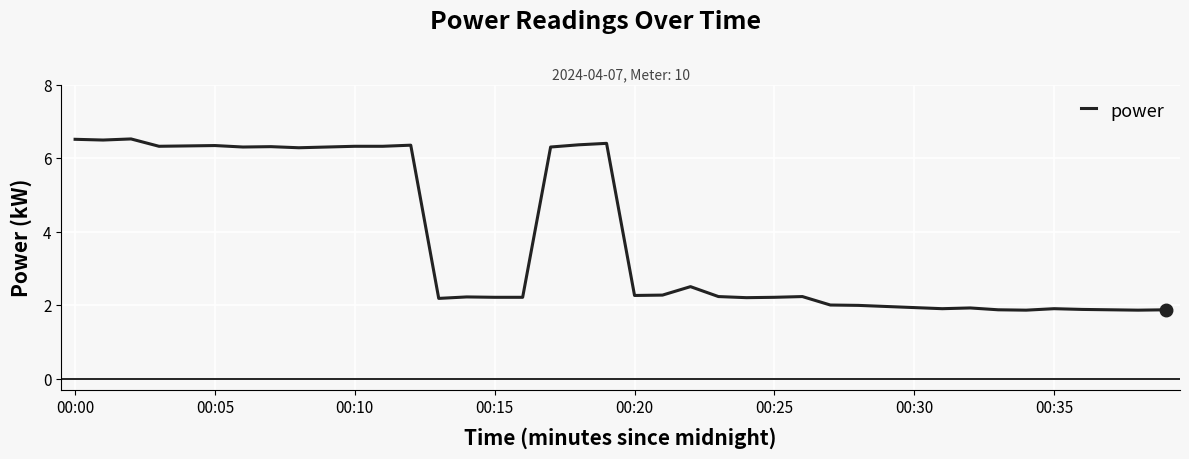

What is the sum of all values?

151.3